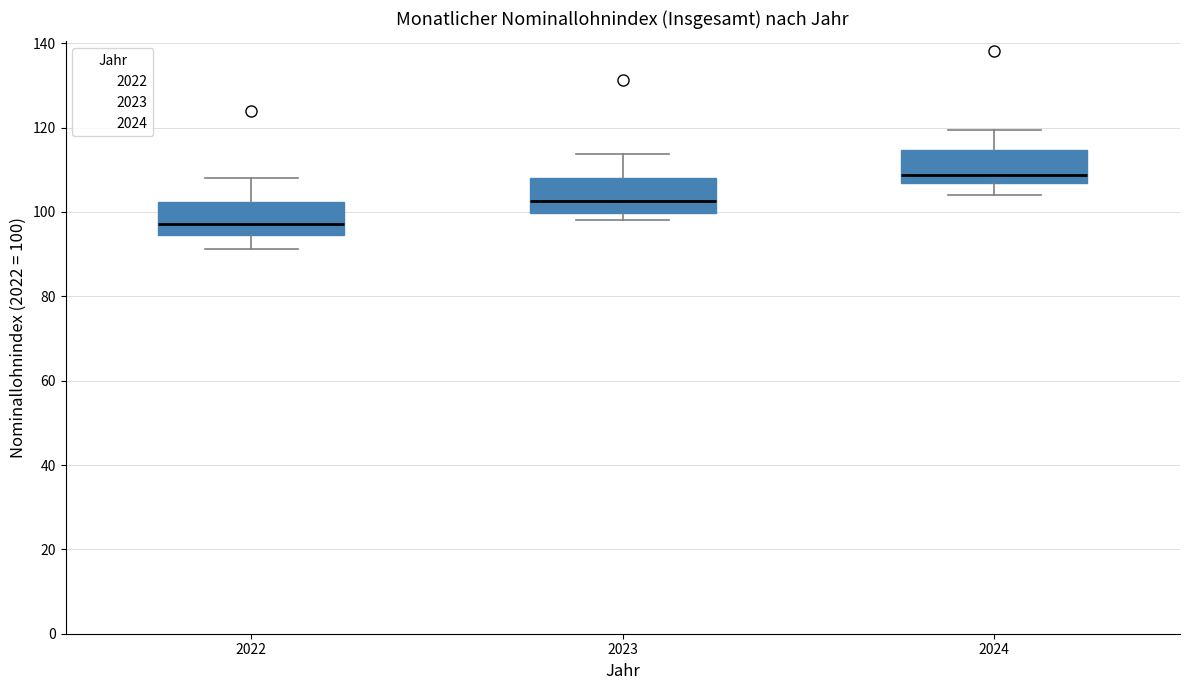

Where is the lower edge of the box at x = 2022 on the y-axis? The values are not printed on the chart, so give them approximately, as read against the axis.

94